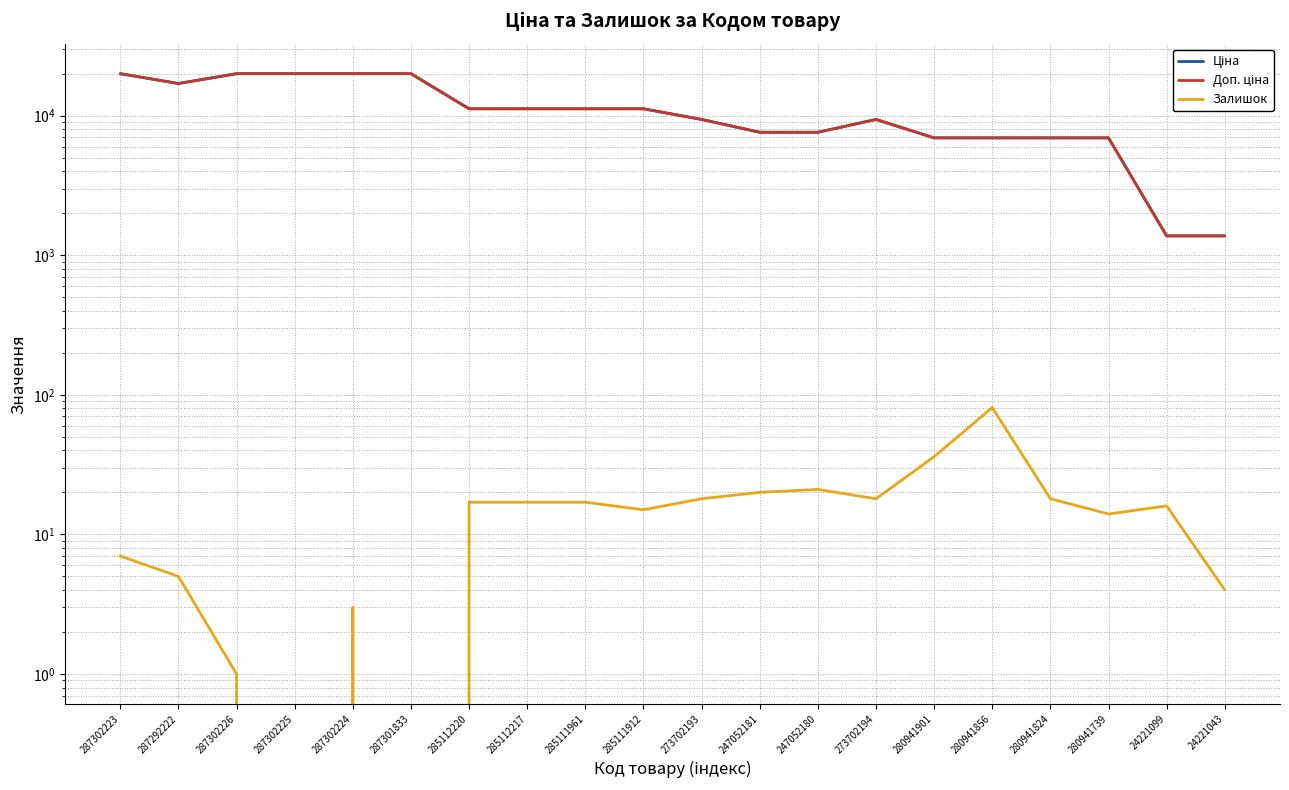

True or false: Доп. ціна has a value of 6925.7 at 280941901.

True